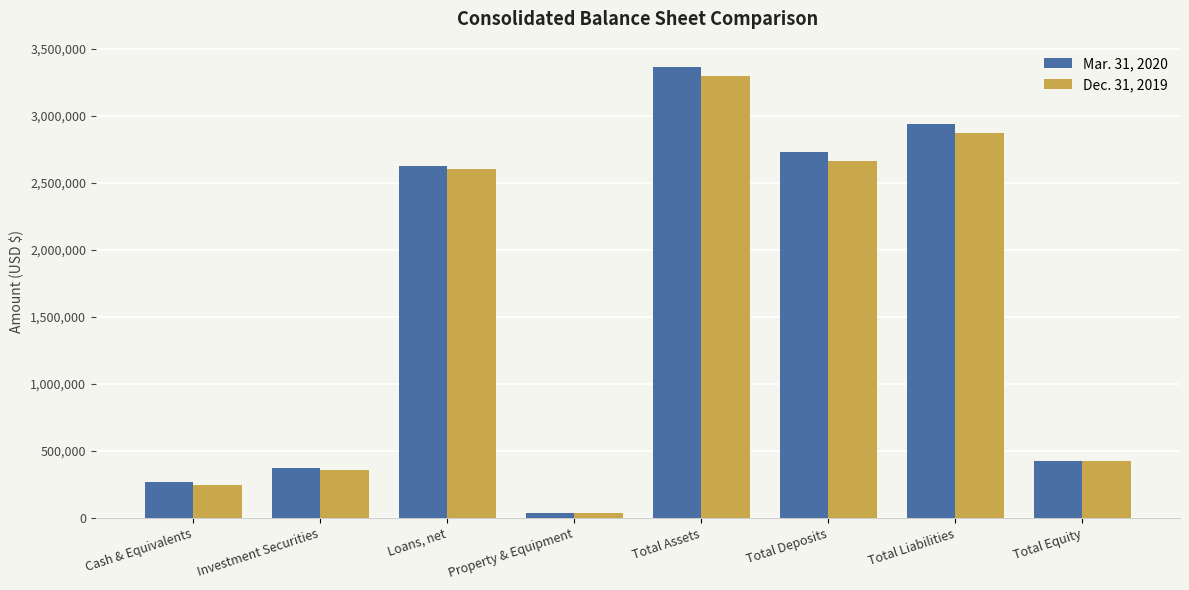

At which label does Mar. 31, 2020 reach its peak?

Total Assets